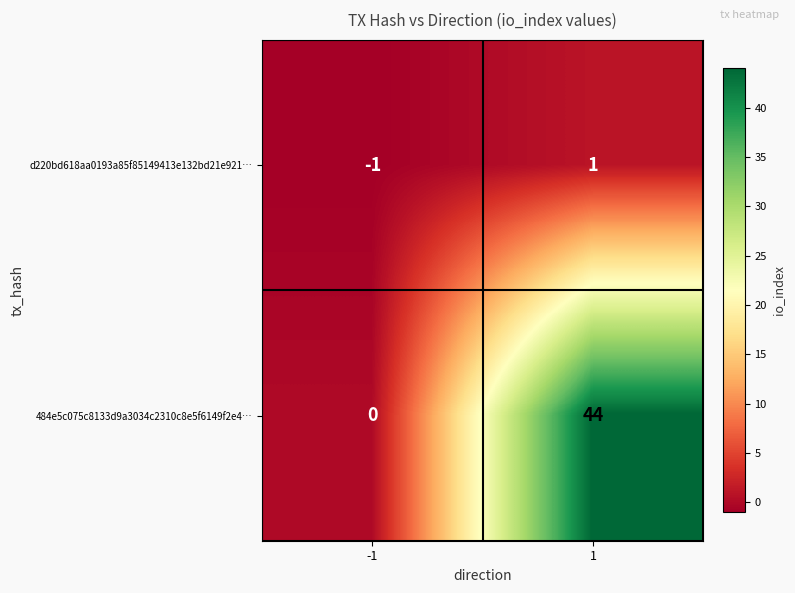

What is the greatest value displayed?

44